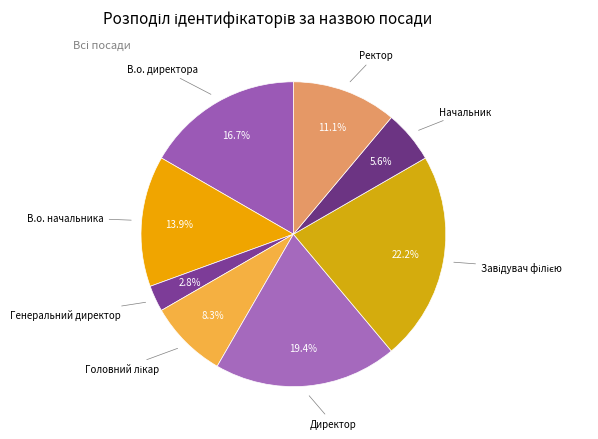

What percentage do Генеральний директор and В.о. начальника together represent?

16.7%